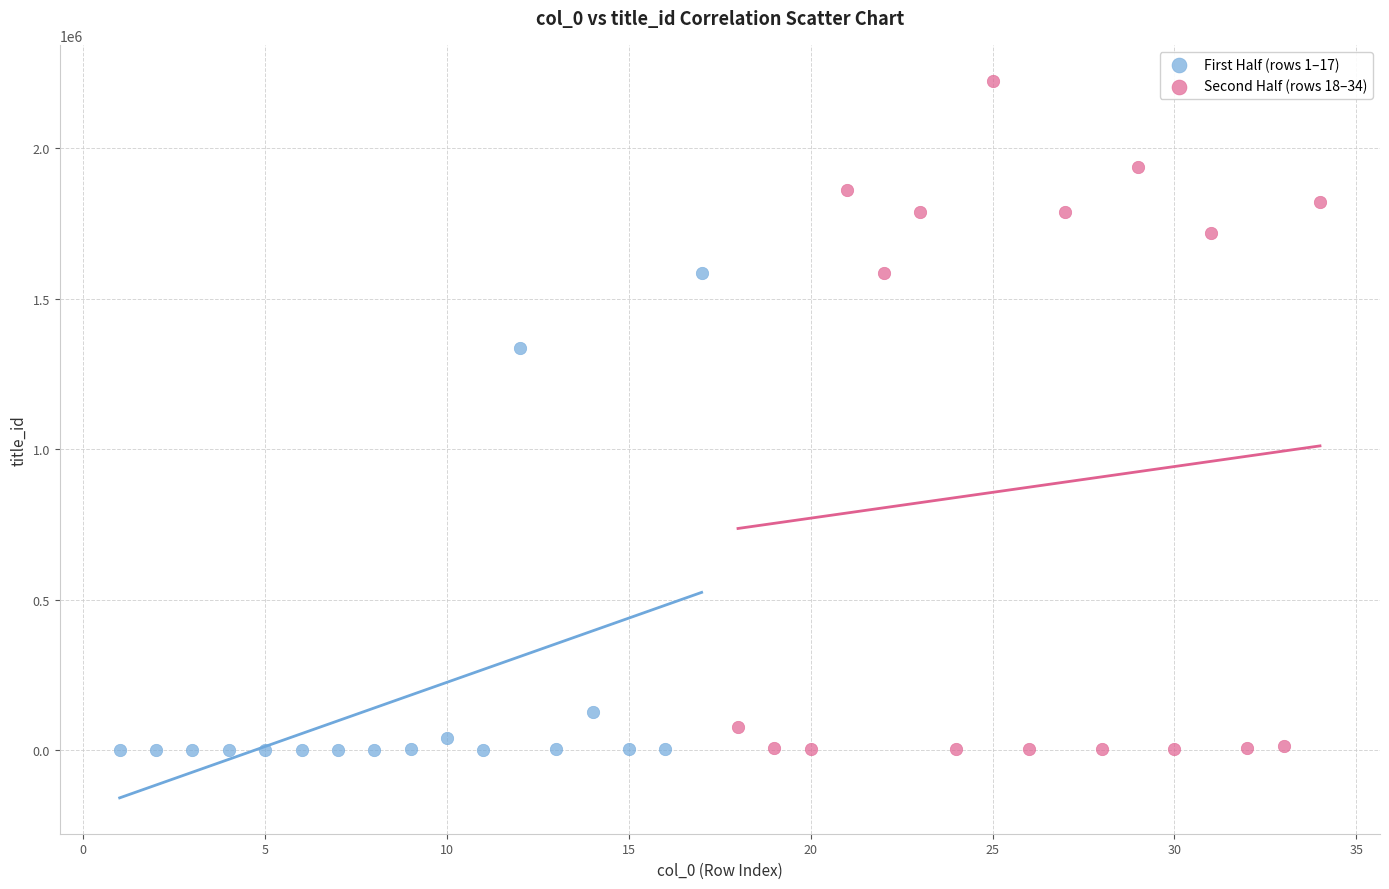

Which series has the widest spread of Y values?

Second Half (rows 18–34)